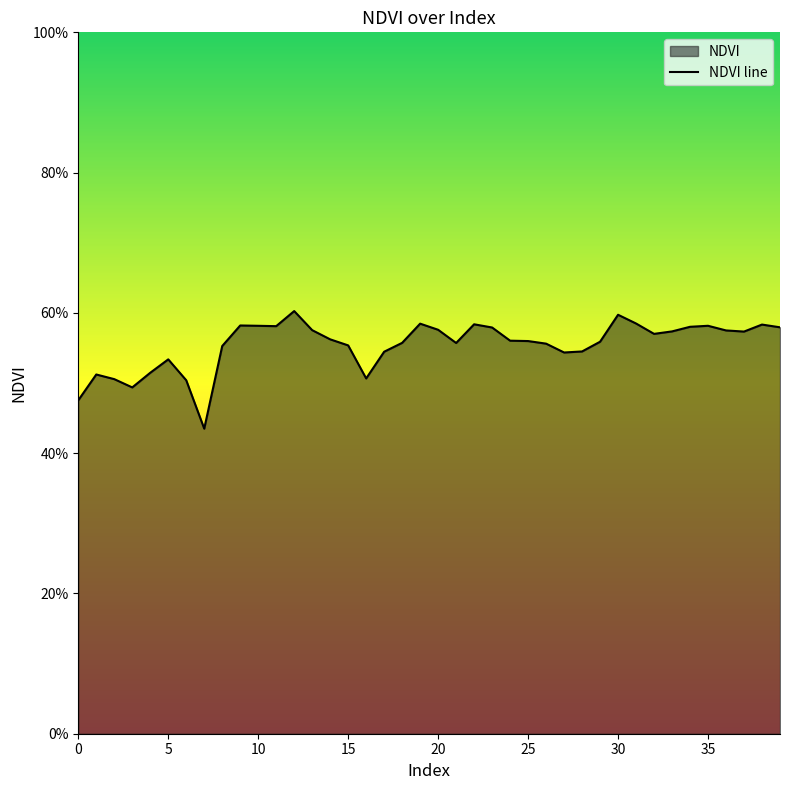

At which category does the chart reach its peak across all series?

12